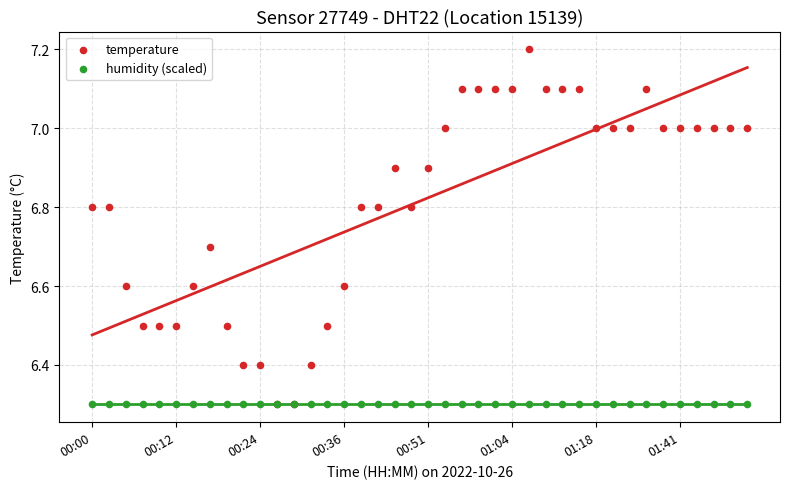

Which series has the largest Y range (max minus min)?

temperature